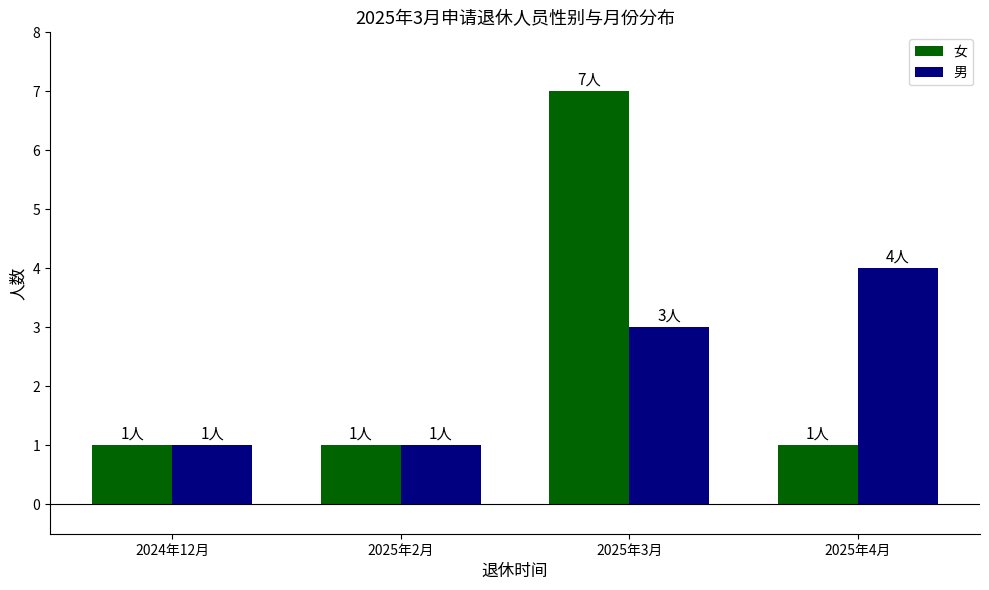

Rank the series by their average value, from lowest to highest.

男, 女